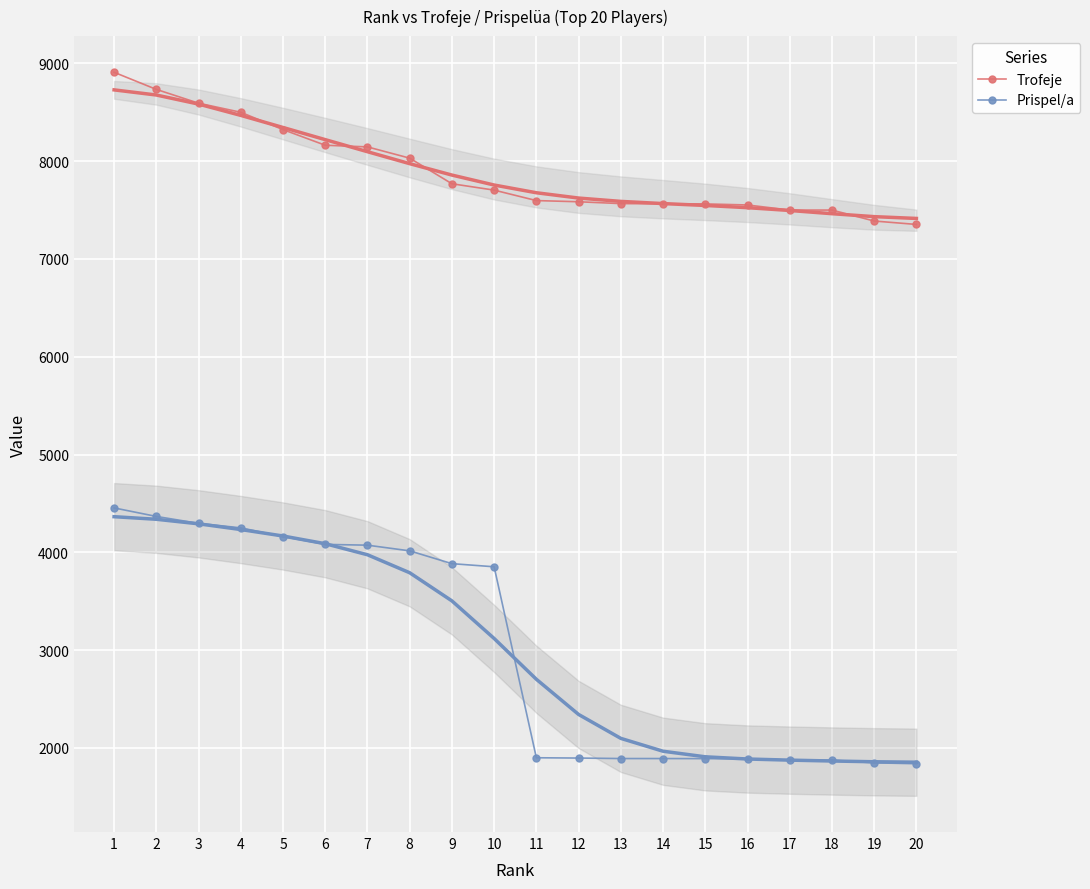

True or false: Trofeje and Prispel/a intersect in this chart.

False